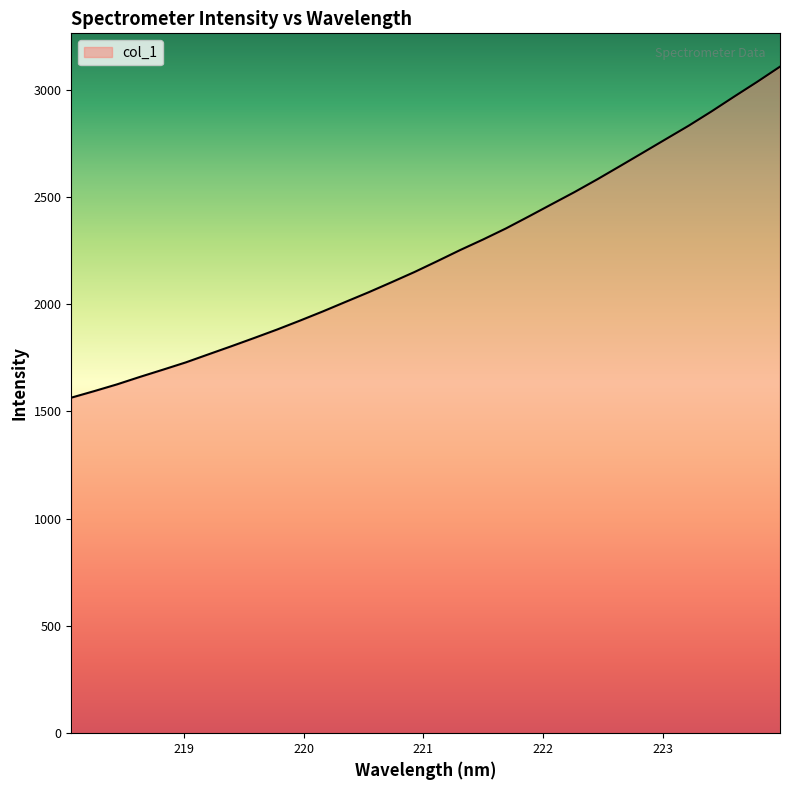

What is the difference between the maximum and minimum values?

1543.0